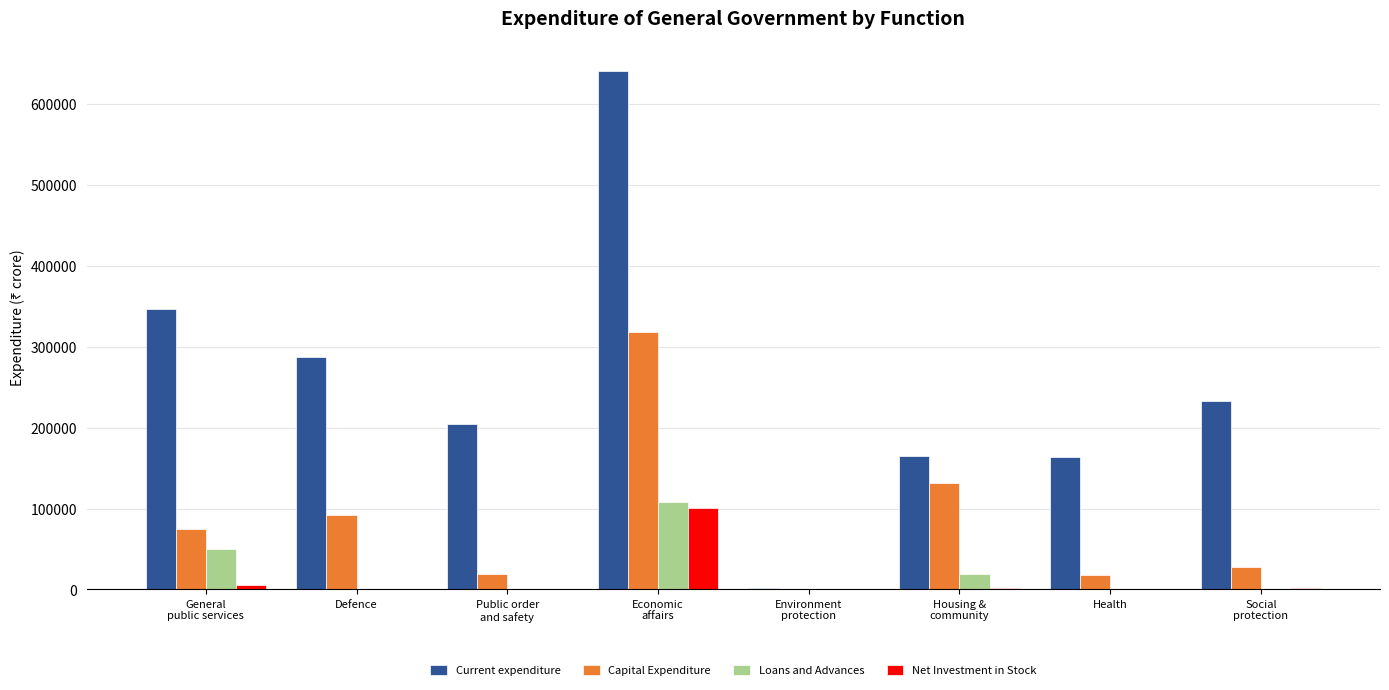

What is the maximum value shown in the chart?

640796